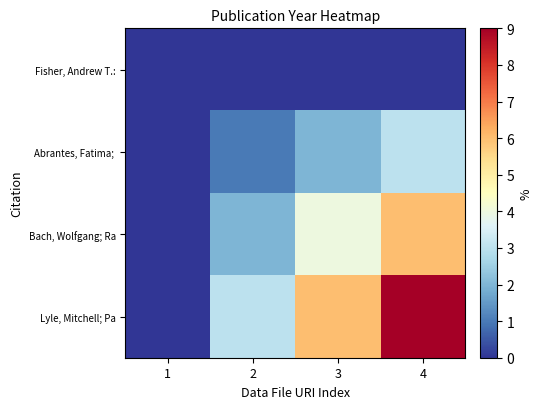

At 3, list the series in order from largest to smallest.

Lyle, Mitchell; Pa, Bach, Wolfgang; Ra, Abrantes, Fatima;, Fisher, Andrew T.: